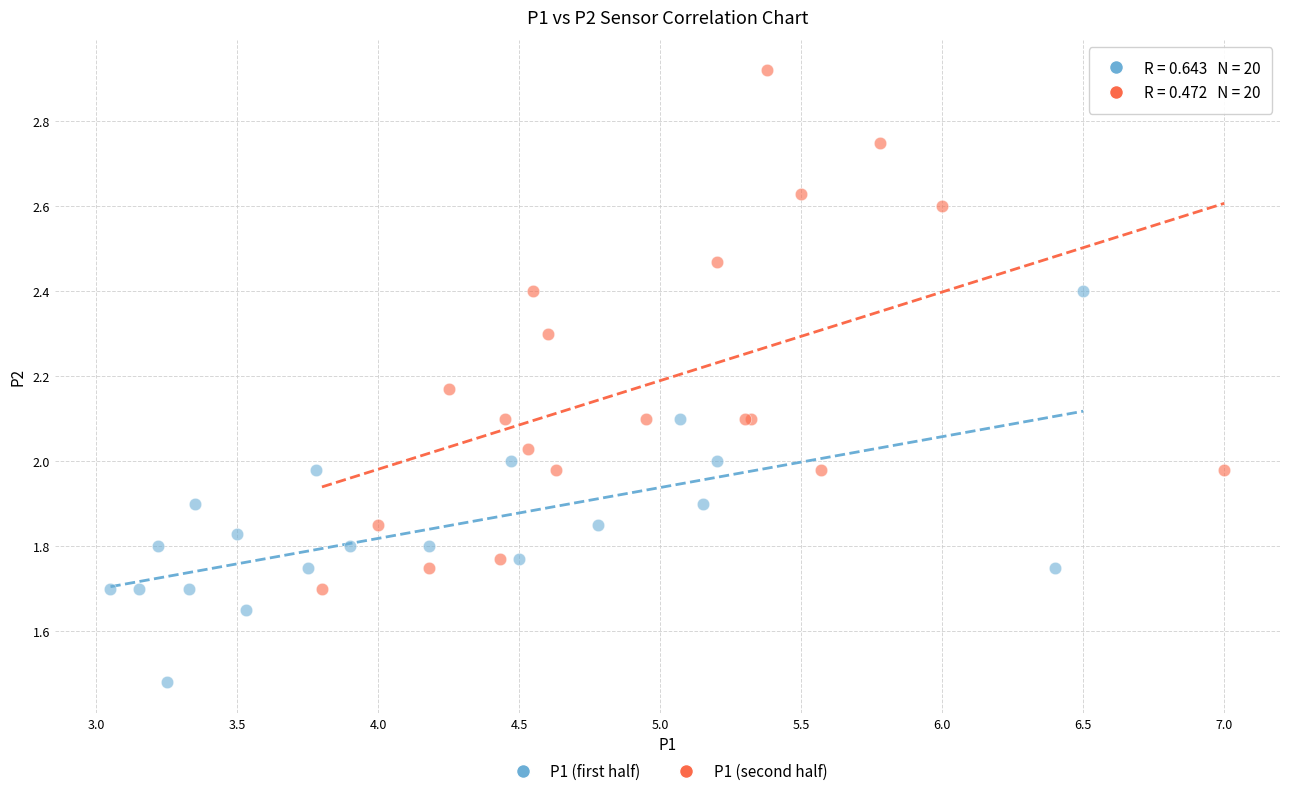

Which series has the widest spread of Y values?

P1 (second half)